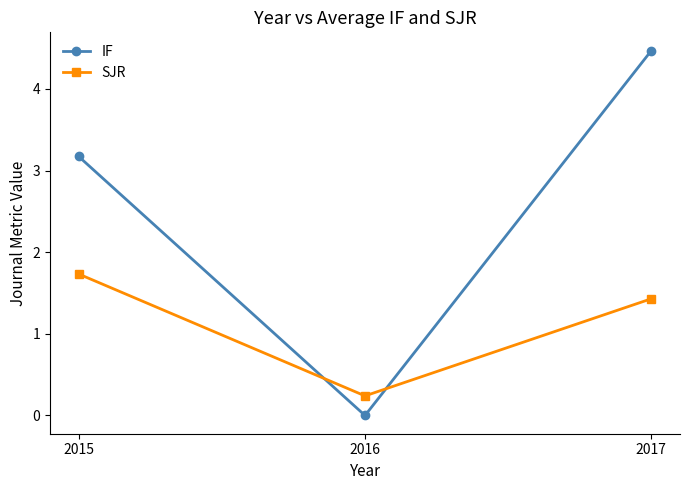

Rank the categories by SJR value from highest to lowest.

2015, 2017, 2016